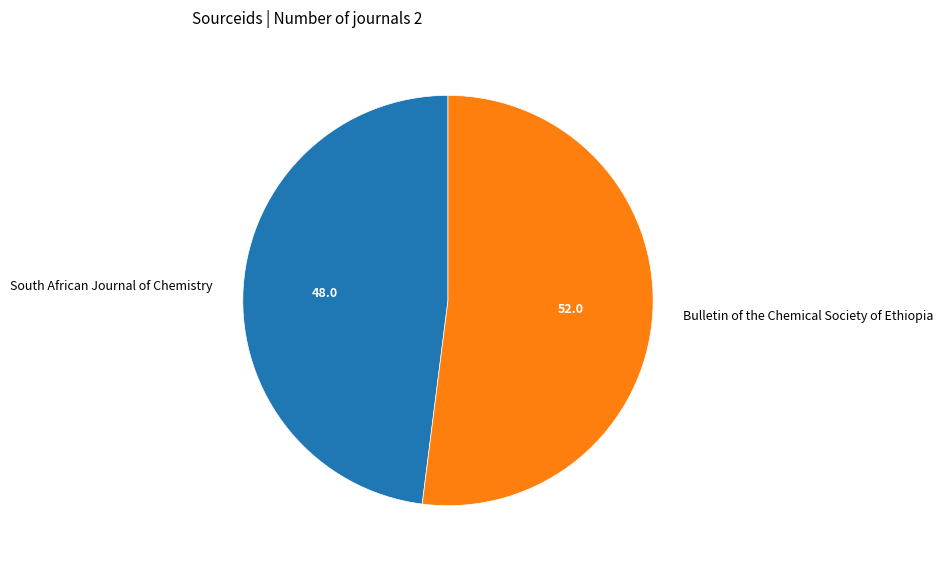

What is the smallest slice in the pie chart?

South African Journal of Chemistry